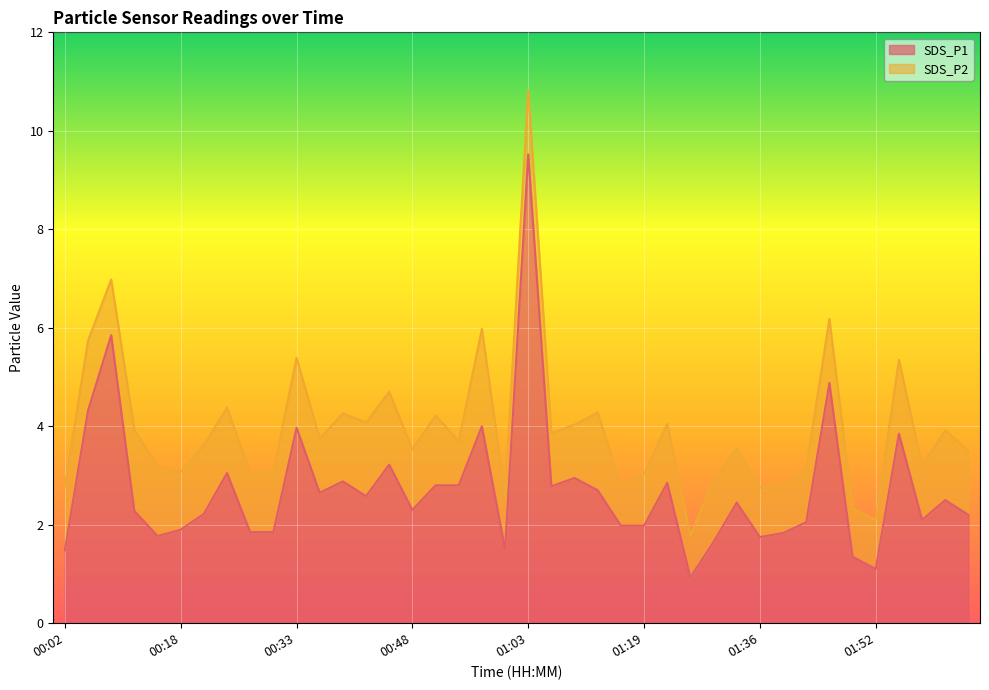

Does the chart display data point markers on the line(s)?

No